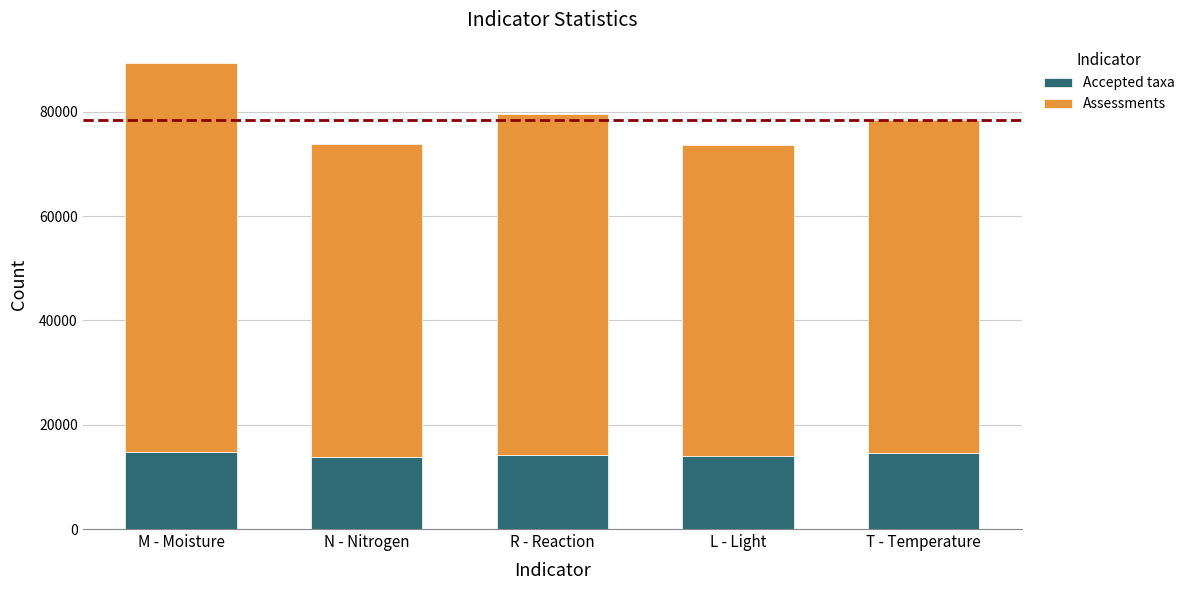

What is the total value across all series at L - Light?

73601